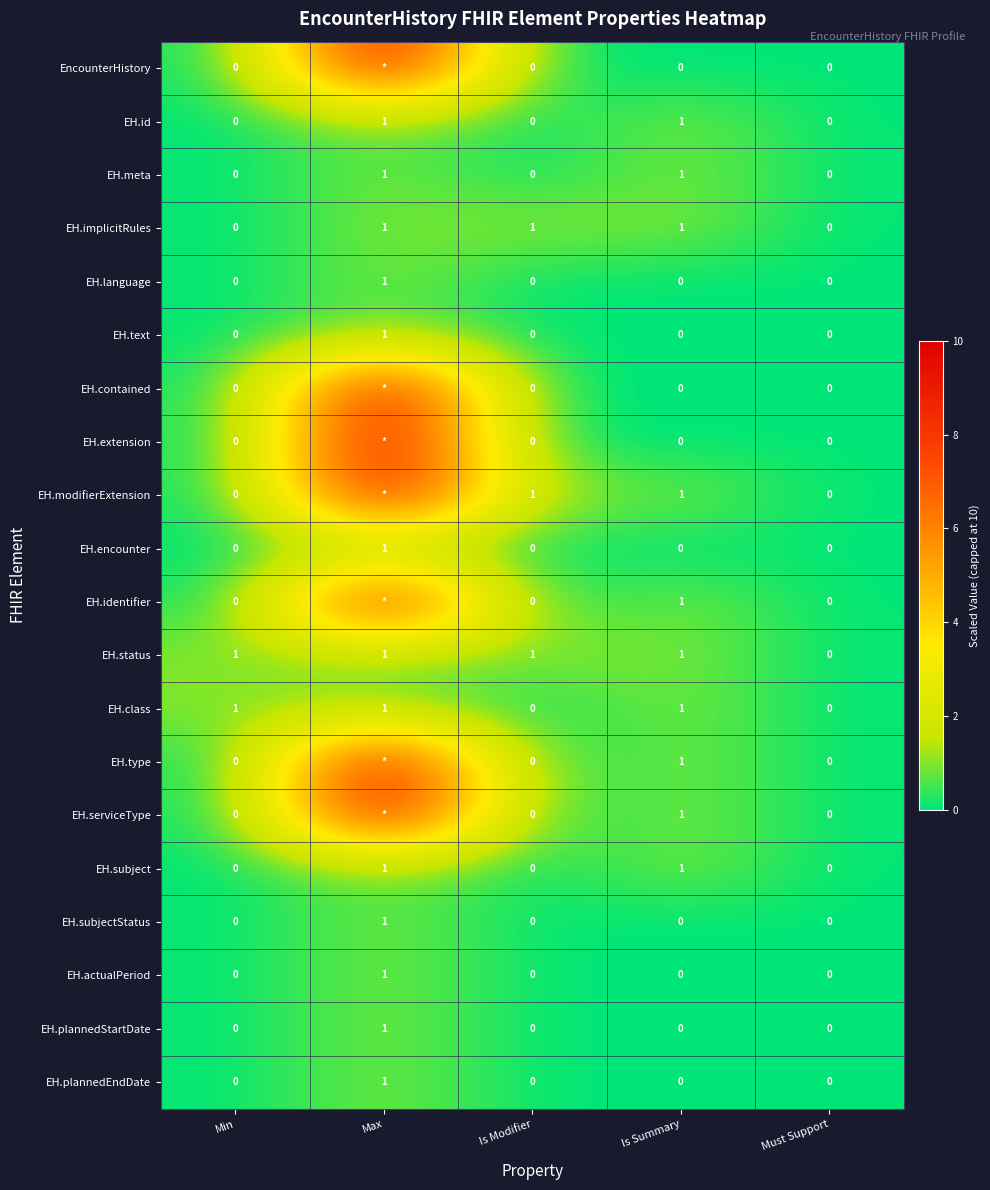

What is the spread (max minus min) of values at Is Modifier?

1